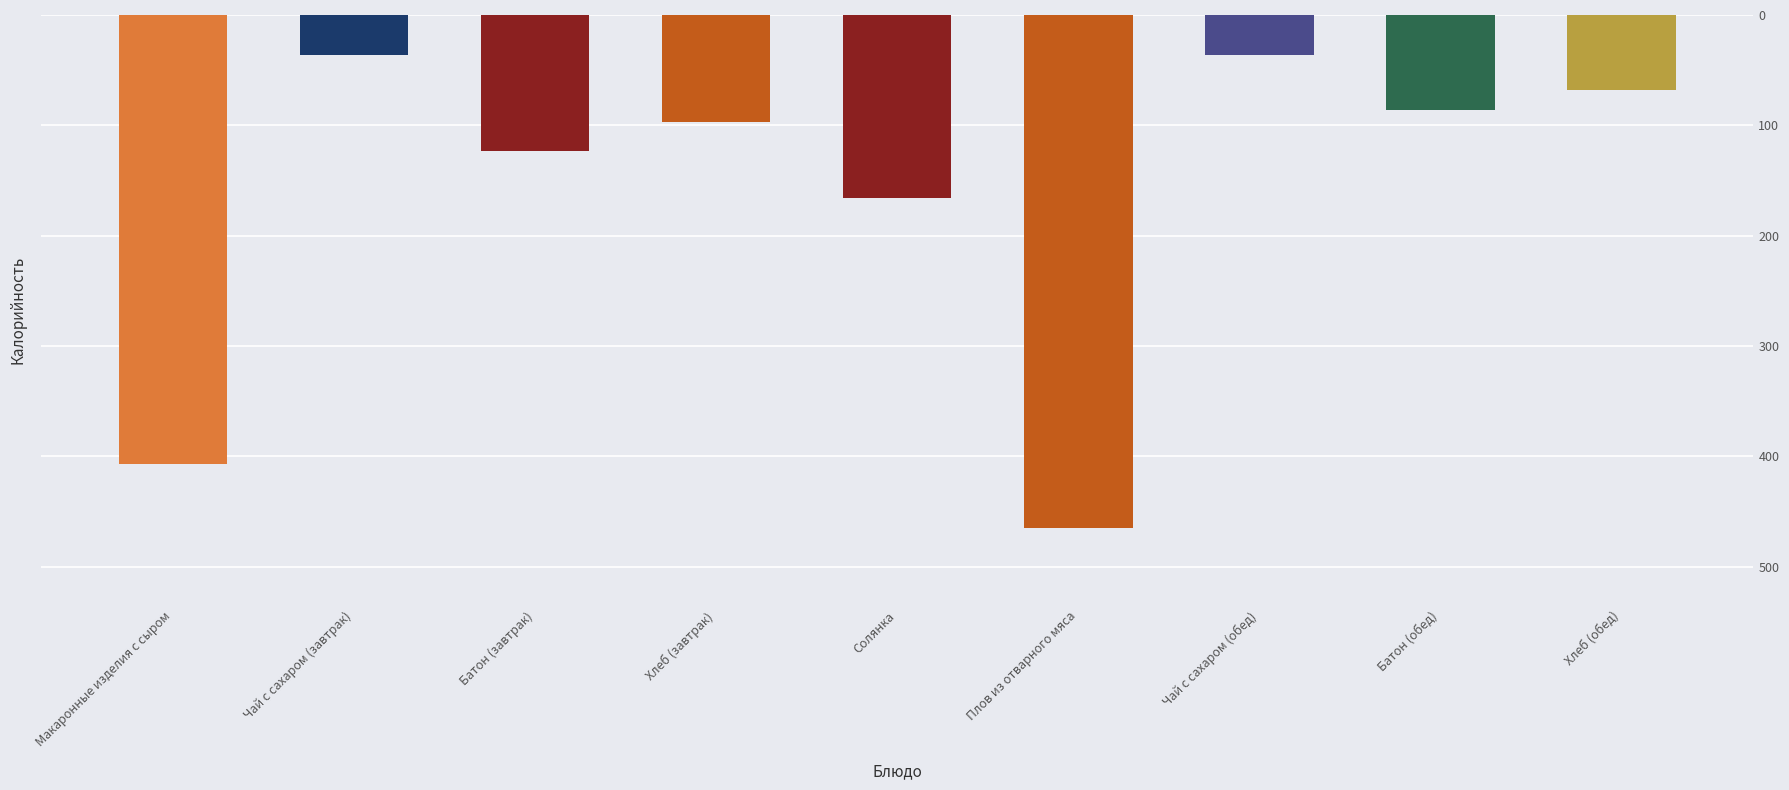

True or false: the data shows 86 at Батон (обед).

True